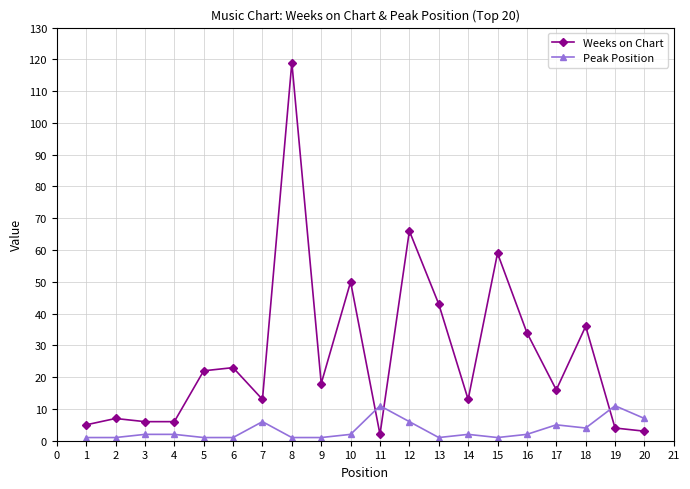

Which series has the largest total across all categories?

Weeks on Chart